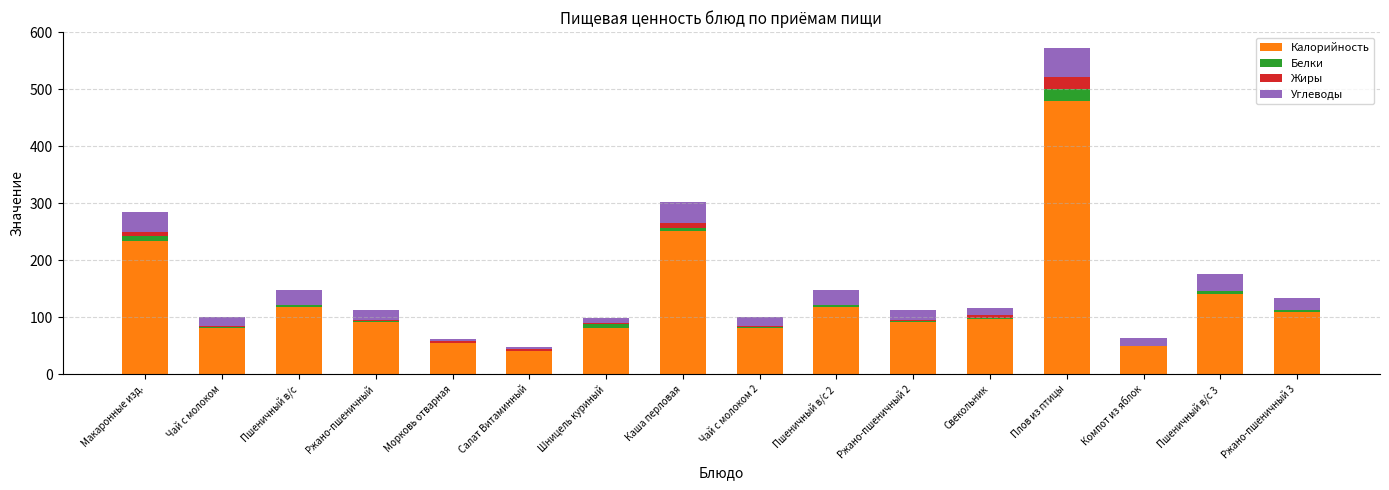

How many categories are shown in the chart?

16